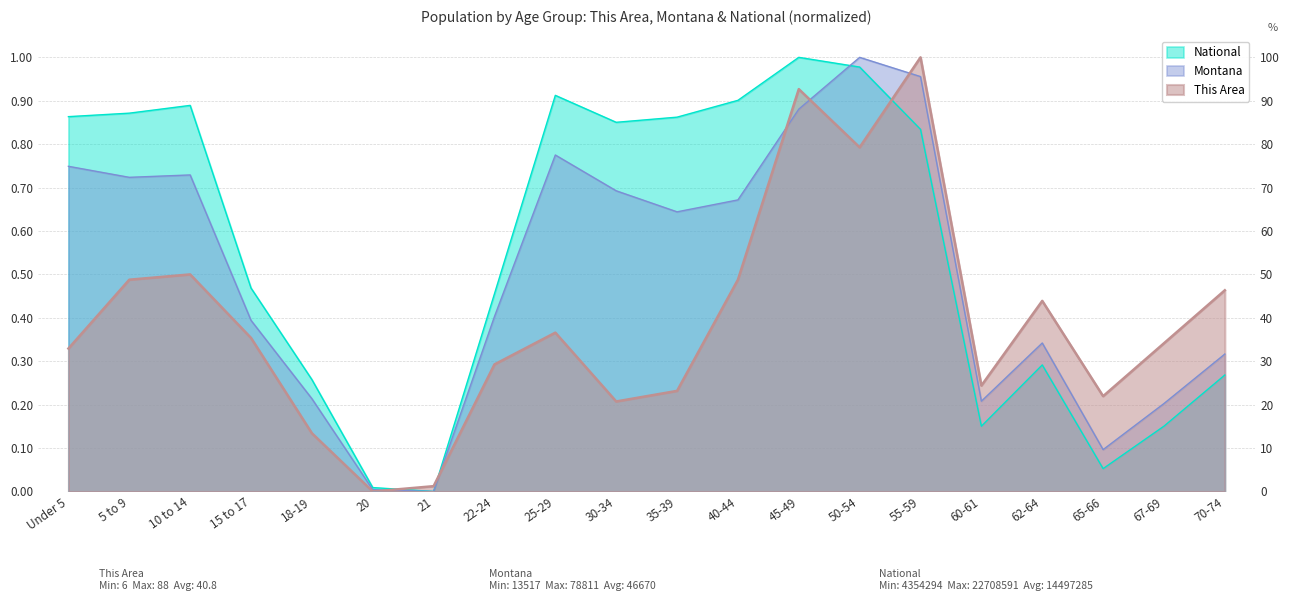

What position from the left is Under 5?

1